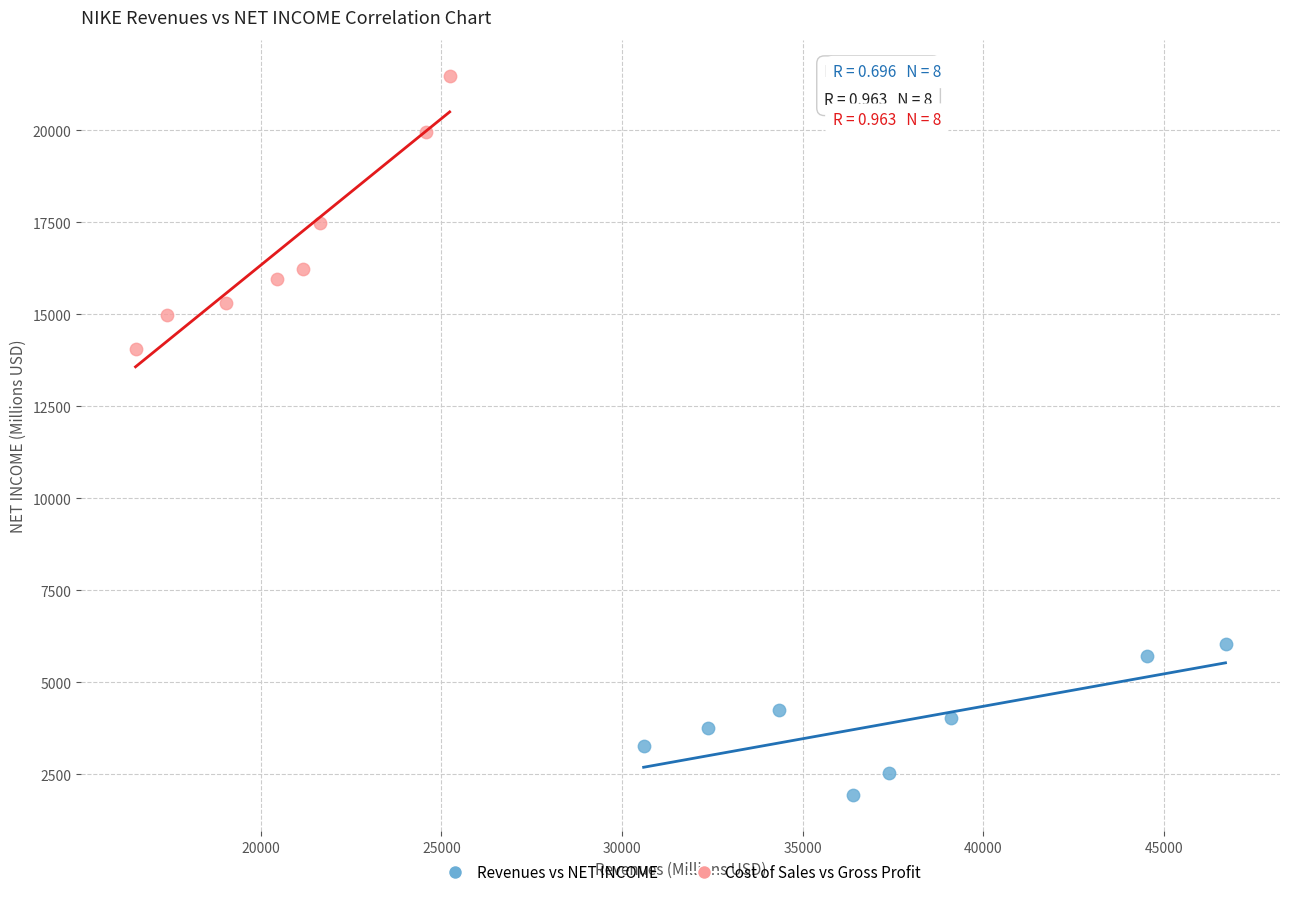

Which series reaches the maximum Y coordinate?

Cost of Sales vs Gross Profit